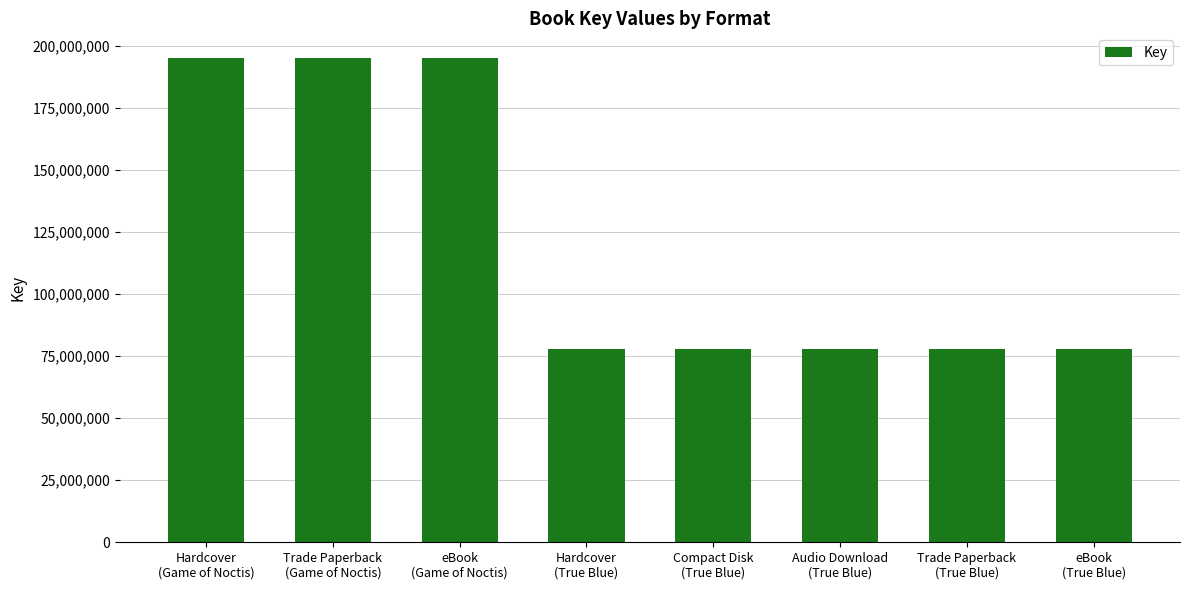

What is the difference between the maximum and minimum values?

117596503